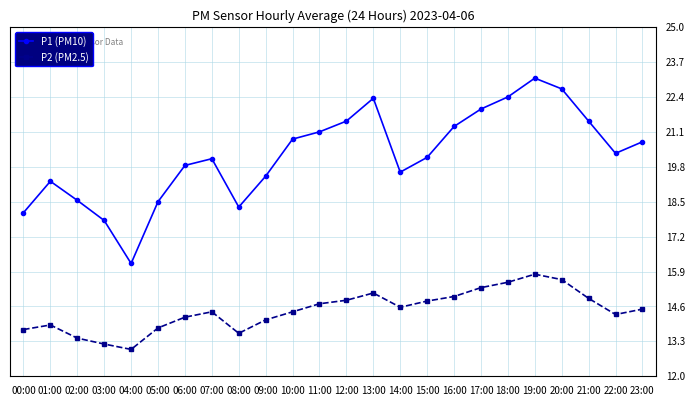

How many lines are shown in the chart?

2